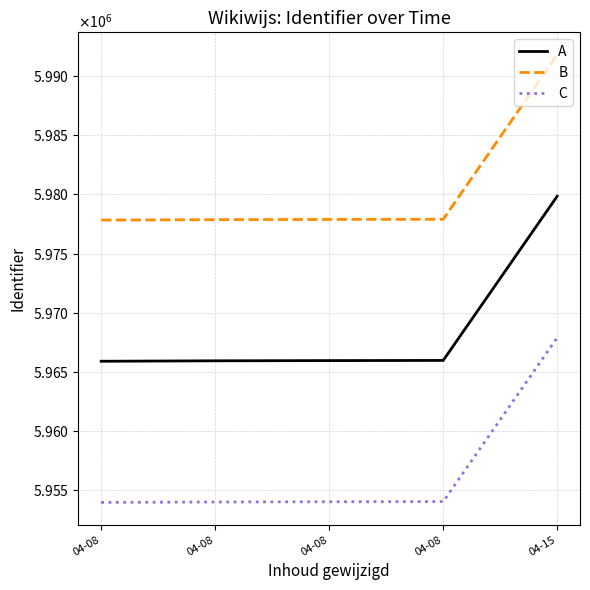

Reading left to right, what are all the values shown in this chart?

A: 5965903.0	5965941.0	5965959.0	5965973.0	5979853.0
B: 5977834.8	5977872.9	5977890.9	5977904.9	5991812.7
C: 5953971.2	5954009.1	5954027.1	5954041.1	5967893.3